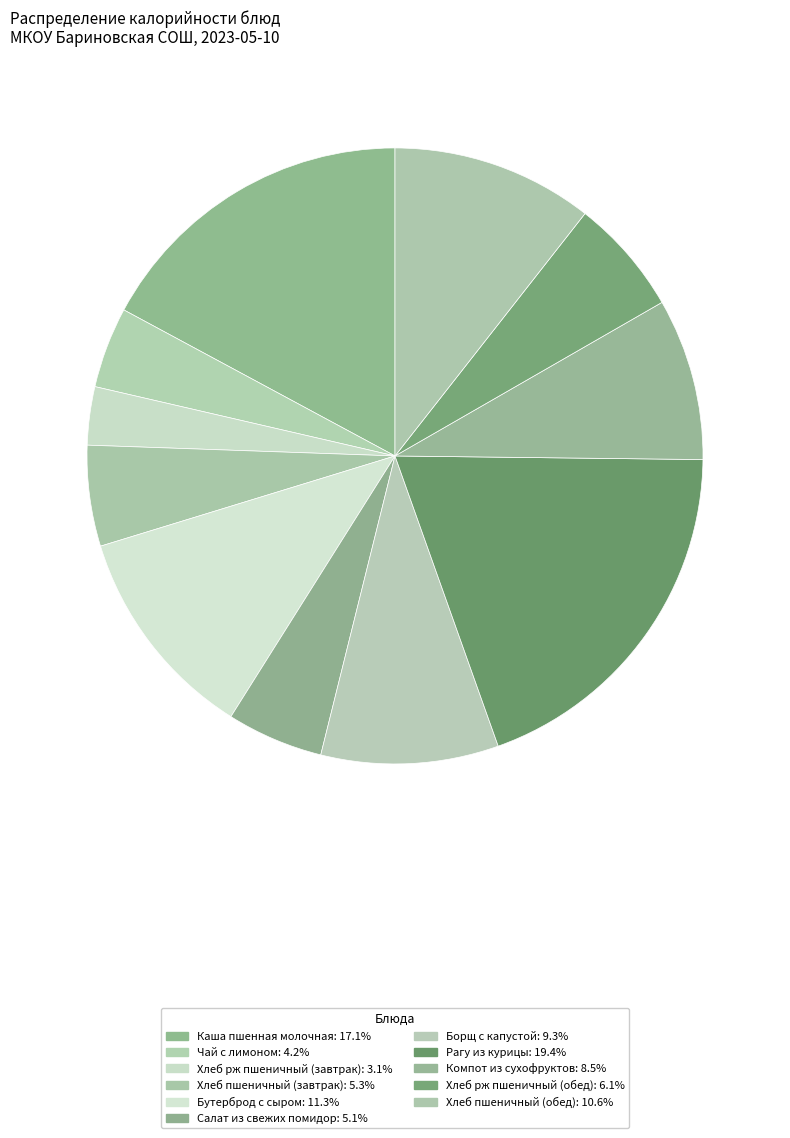

To the nearest percent, what is the average slice percentage?

9%